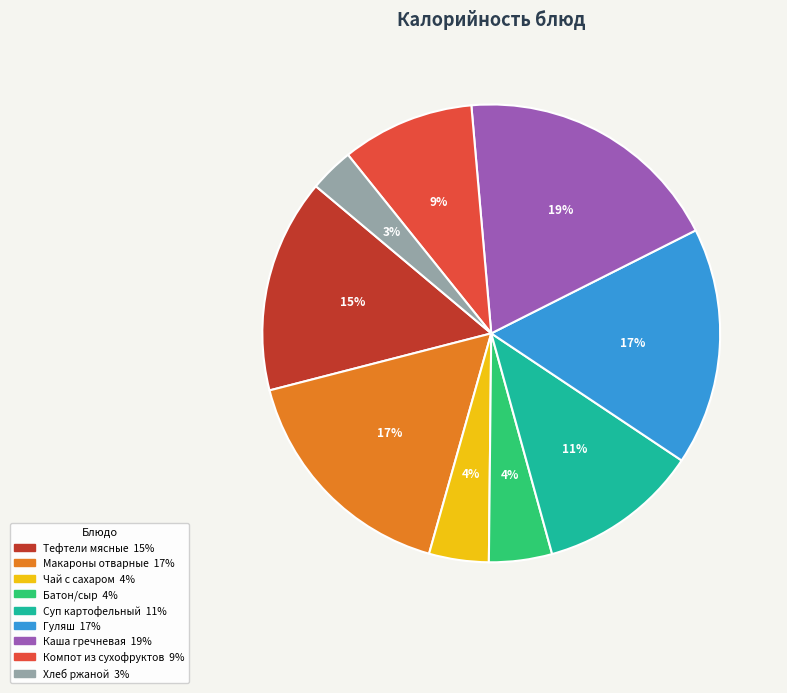

How many slices are in this pie chart?

9